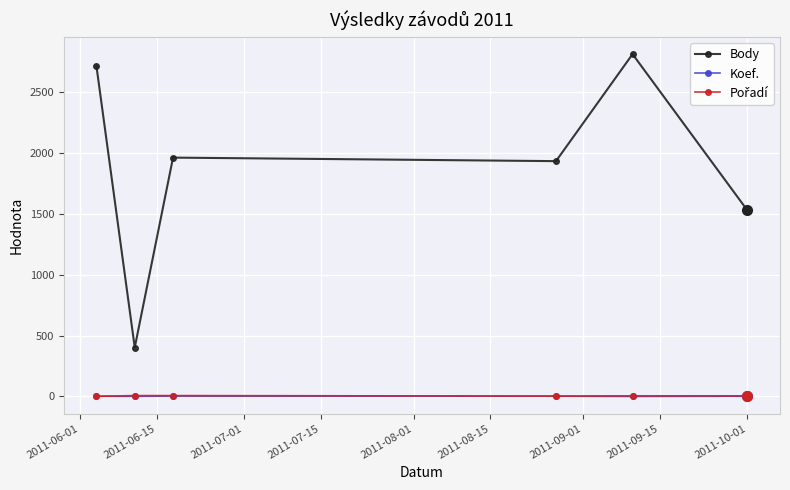

True or false: Body and Koef. intersect in this chart.

False